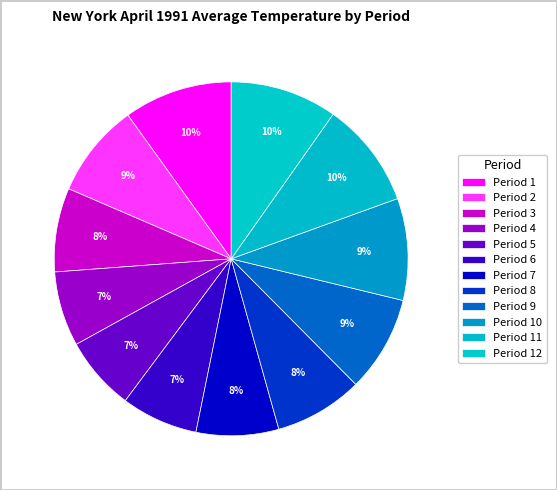

Count the number of slices in the pie.

12